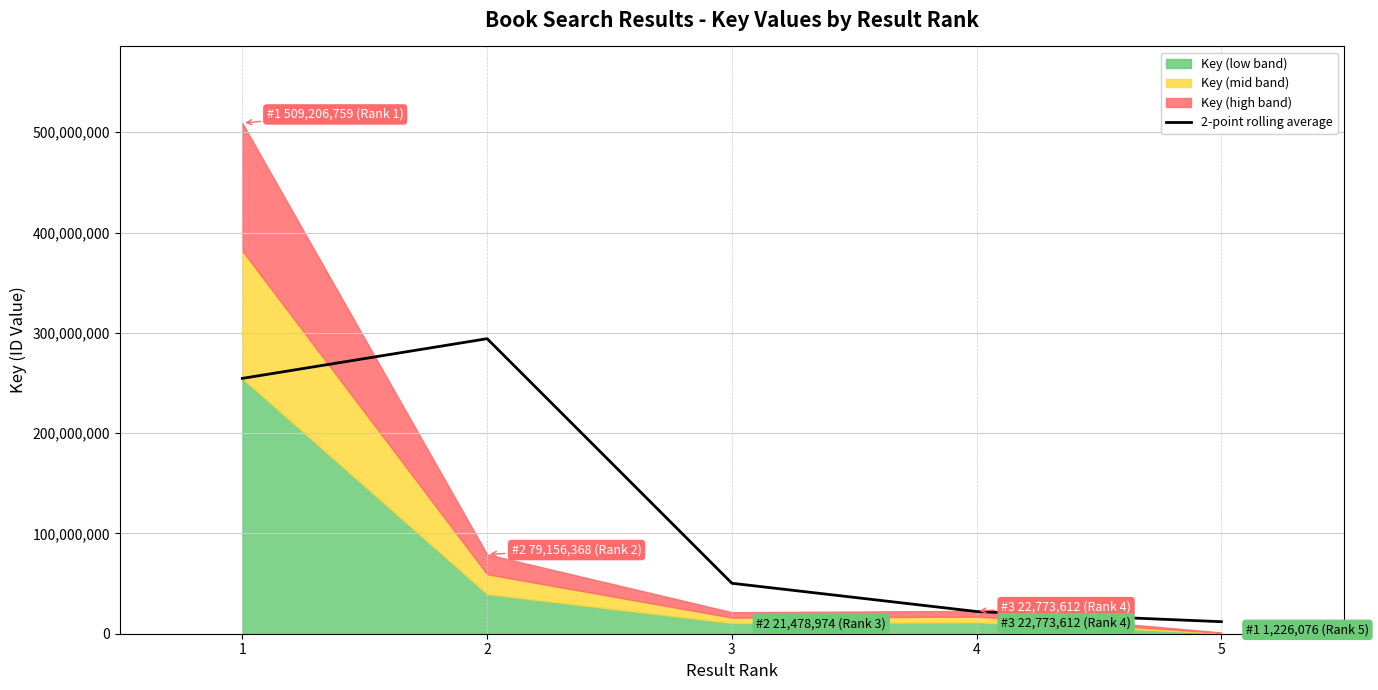

The chart shows a value of 254603379.5 at 1. True or false?

True